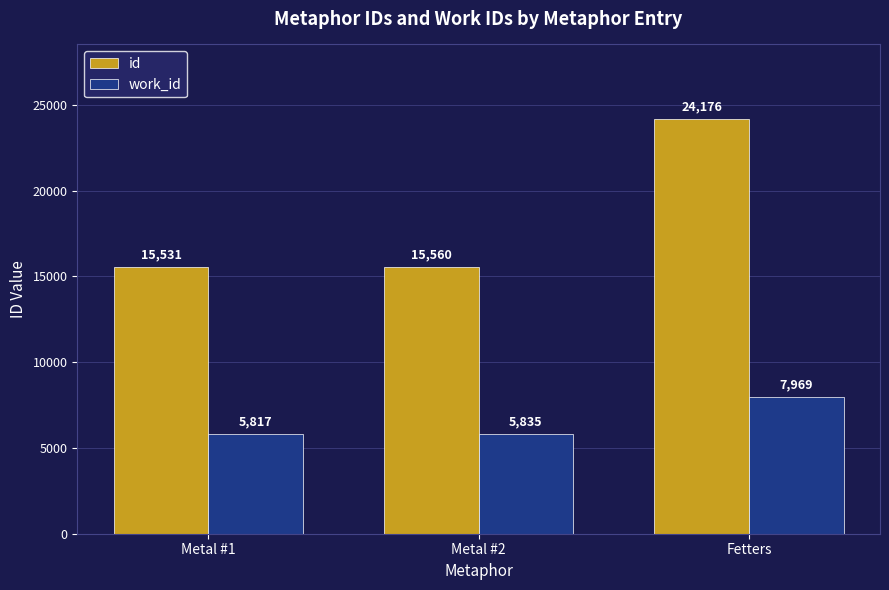

At how many categories does at least one series exceed 13846?

3